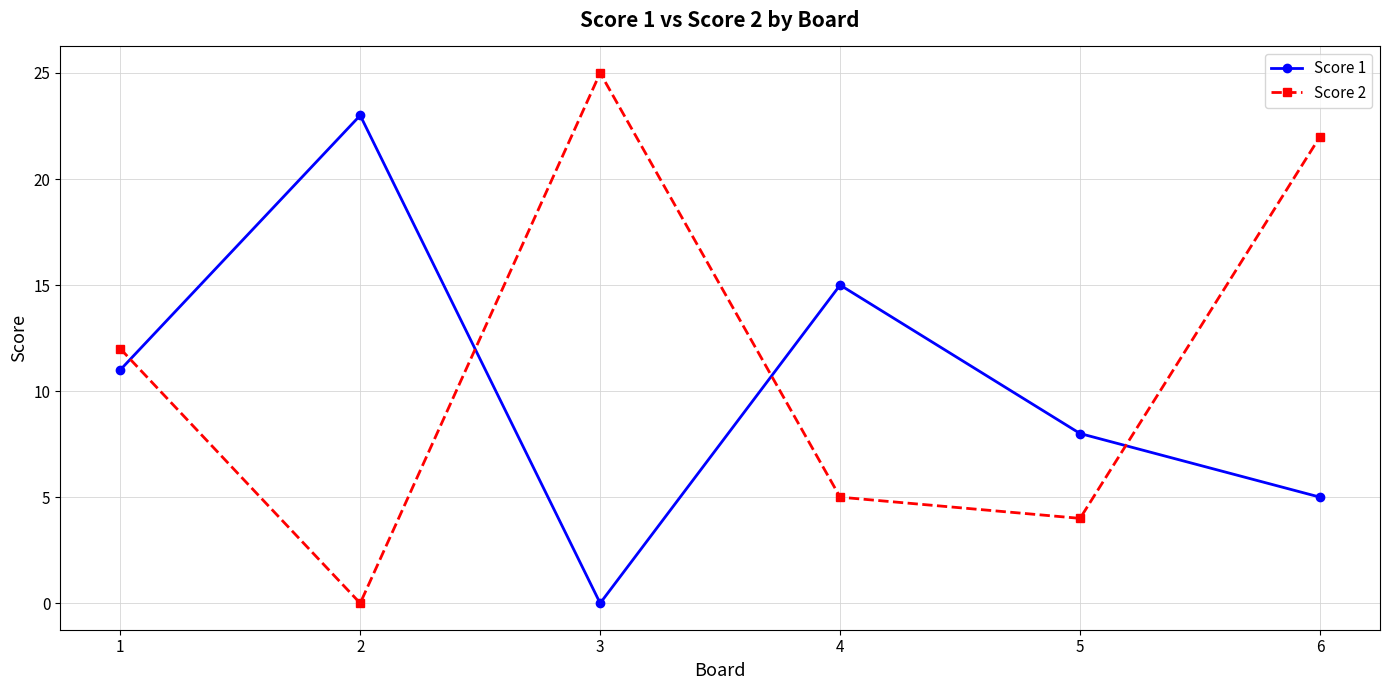

Between 1 and 3, which series saw the biggest shift?

Score 2